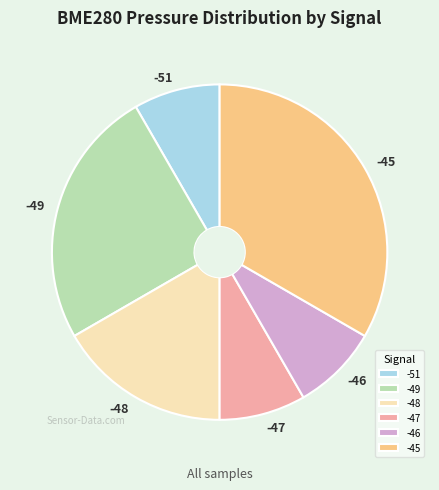

How many segments does this pie chart have?

6